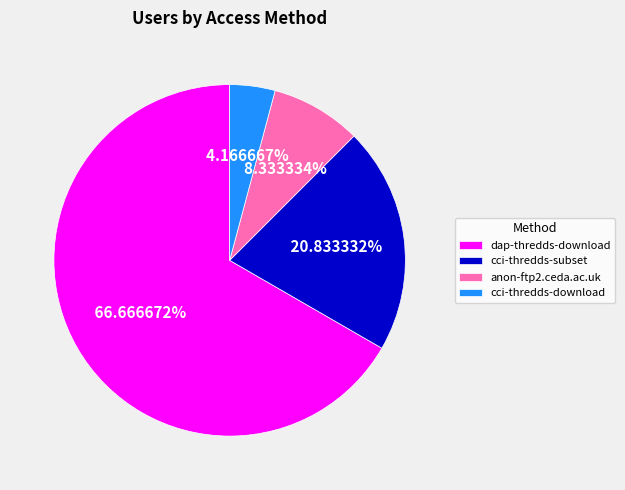

Between cci-thredds-subset and dap-thredds-download, which is larger?

dap-thredds-download